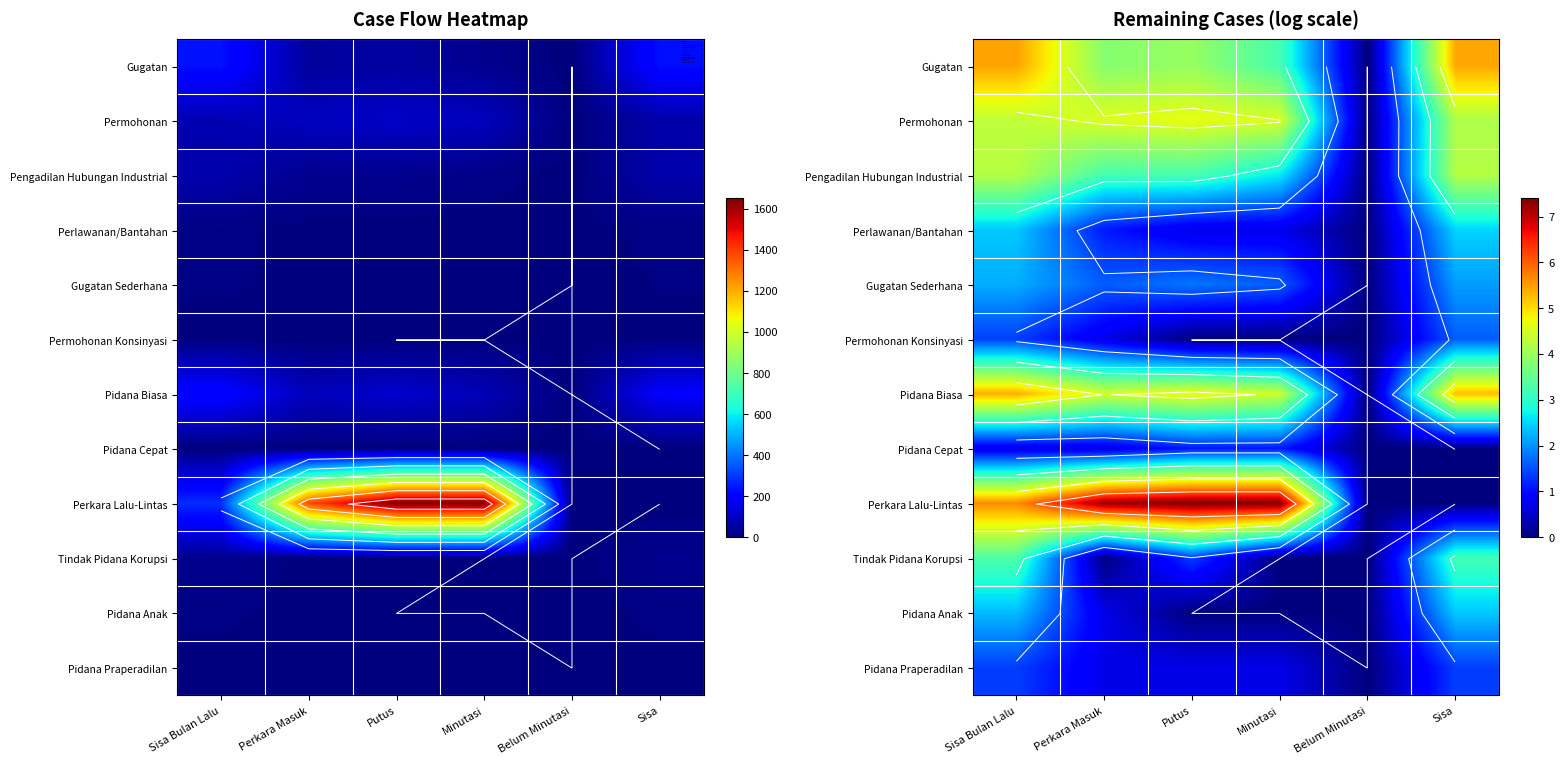

The Gugatan series shows 1.9 at Perkara Masuk. True or false?

False